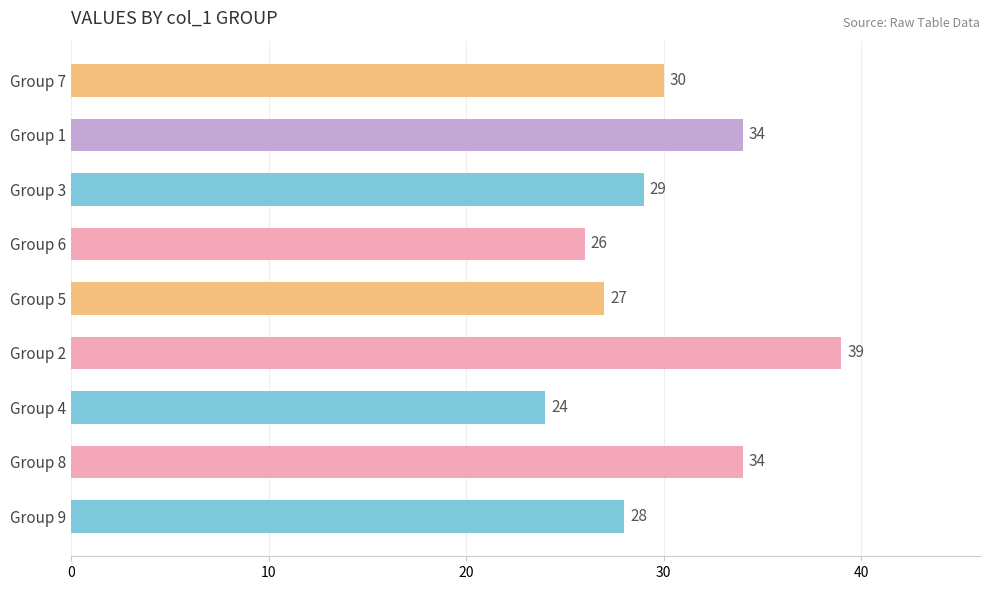

What is the minimum value shown in the chart?

24